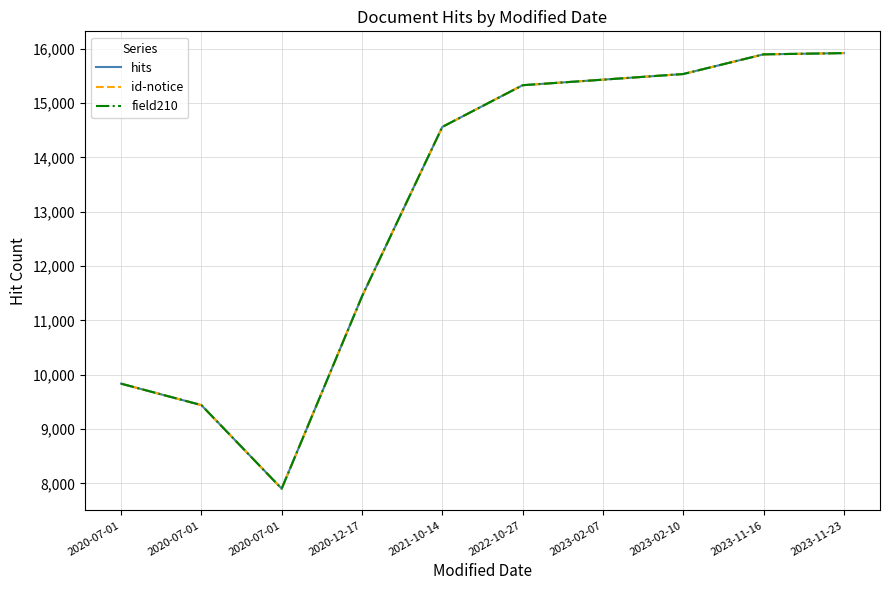

Is this an area chart (filled region under the line)?

No